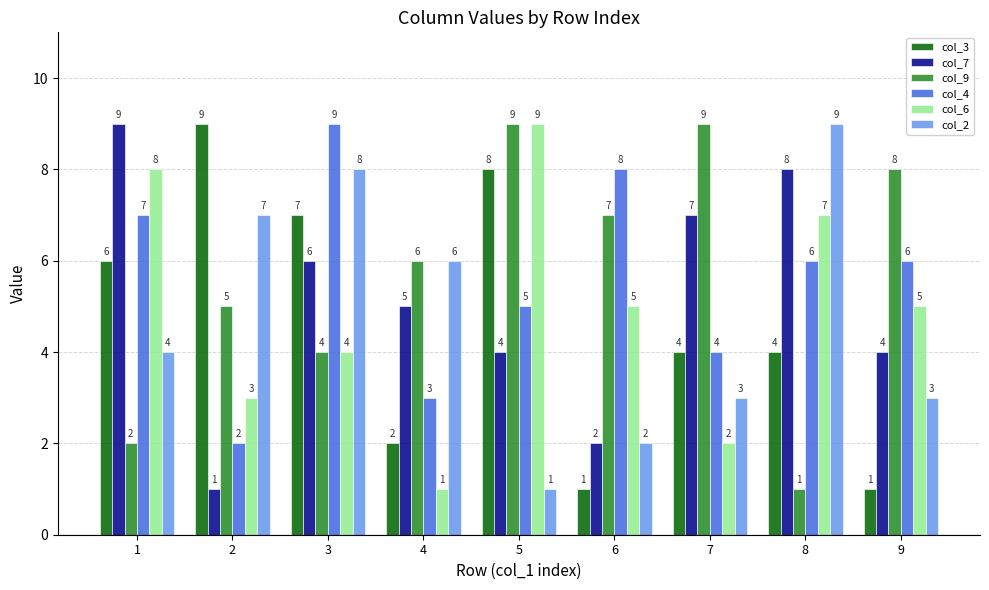

The col_6 series shows 14 at 1. True or false?

False